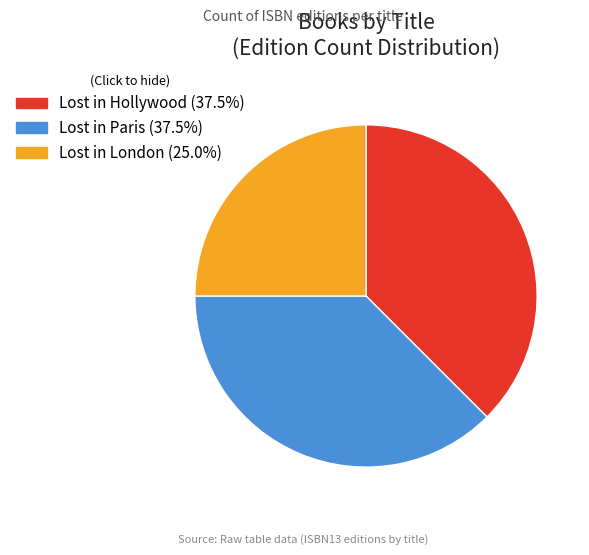

Does any single category account for the majority?

No